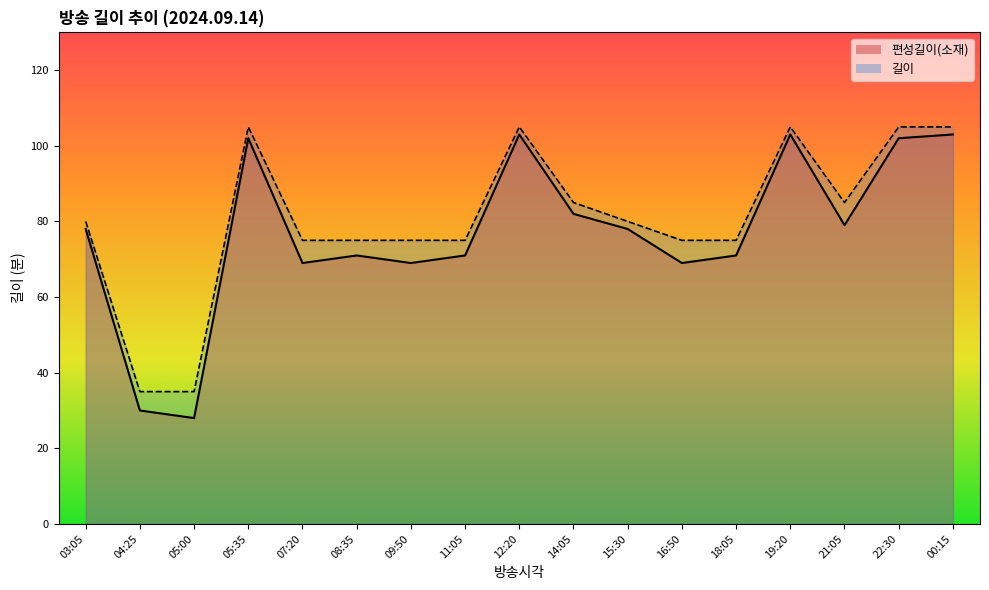

How many interior local peaks does the 편성길이(소재) series have?

4